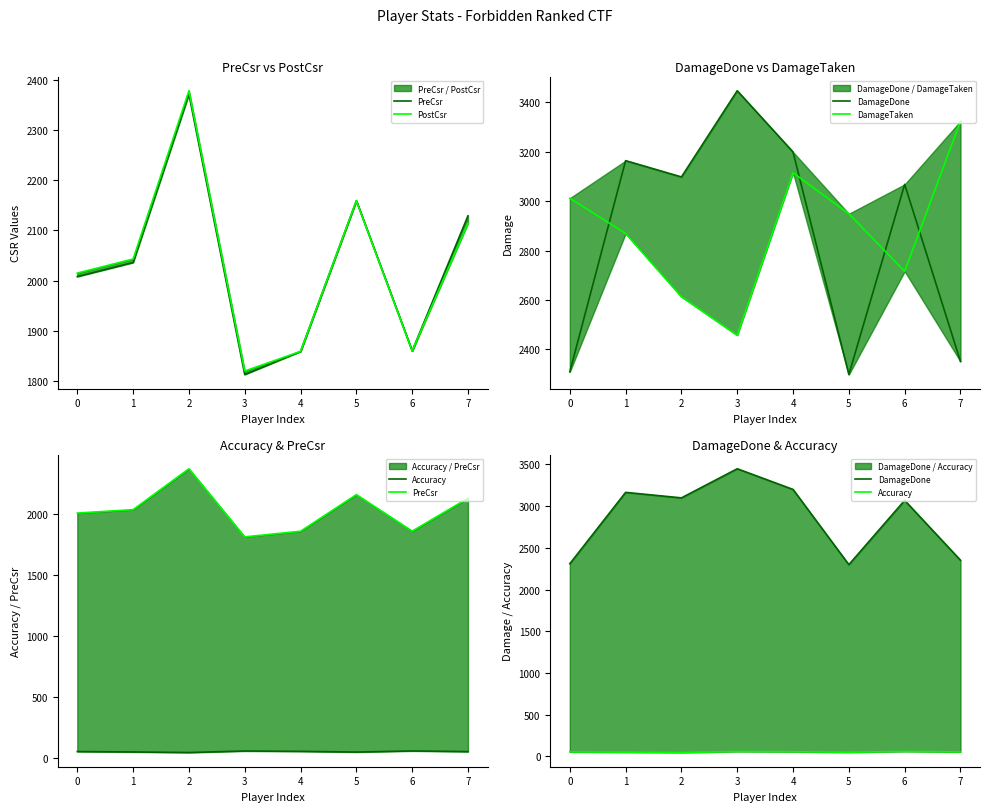

List the series in order of their peak value, highest first.

DamageDone, DamageTaken, PostCsr, PreCsr, Accuracy